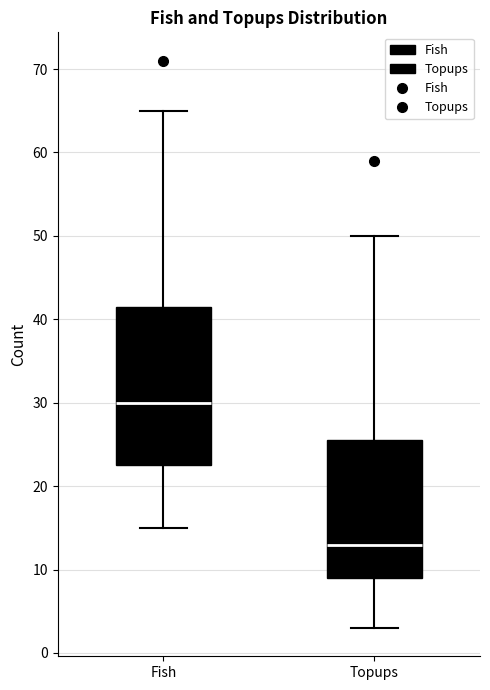

Where does the upper whisker of the box for Topups end on the y-axis? The values are not printed on the chart, so give them approximately, as read against the axis.

50